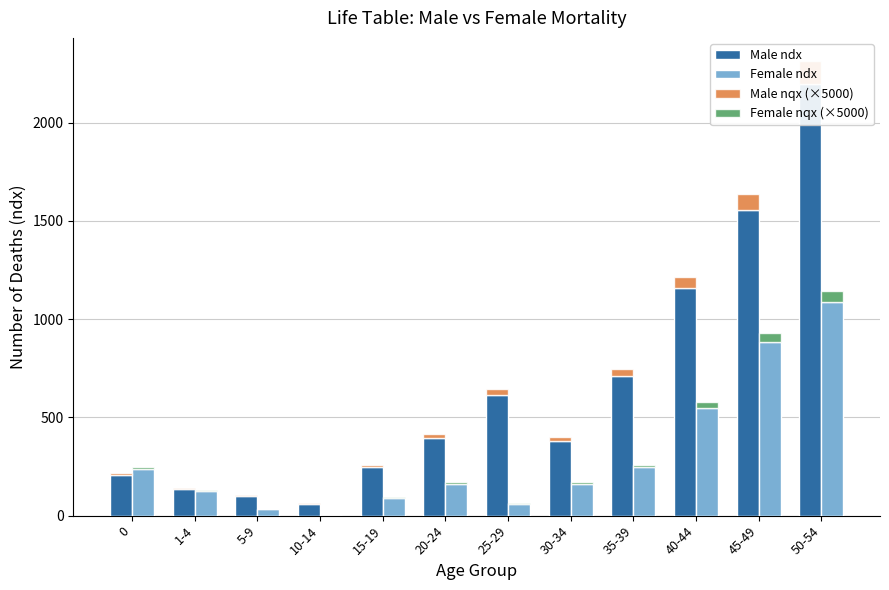

At which label does Male nqx (×5000) reach its minimum?

10-14